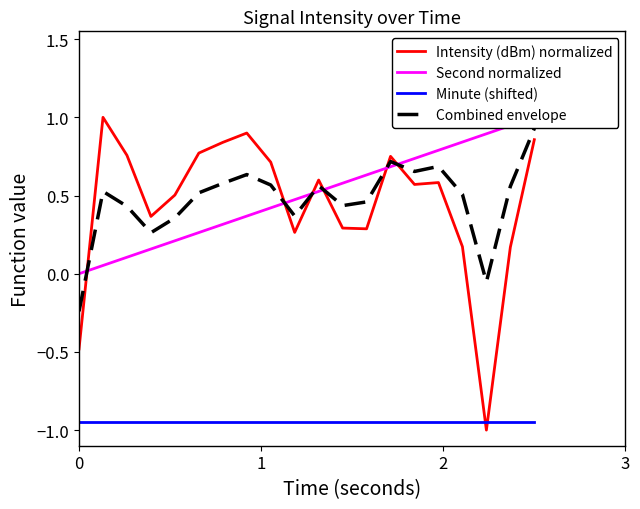

Which series ends up on top after the final intersection of Intensity (dBm) normalized and Combined envelope?

Combined envelope